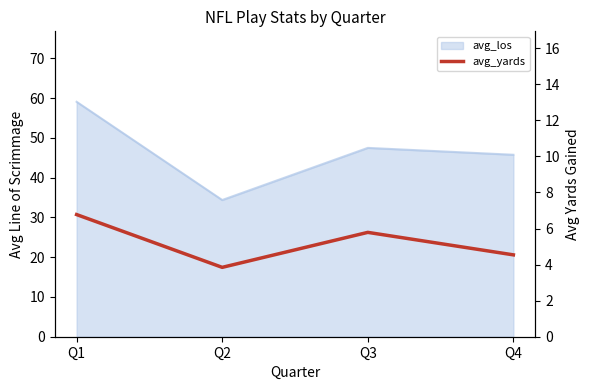

Reading left to right, extract all data points from this chart.

6.8	3.8	5.8	4.5